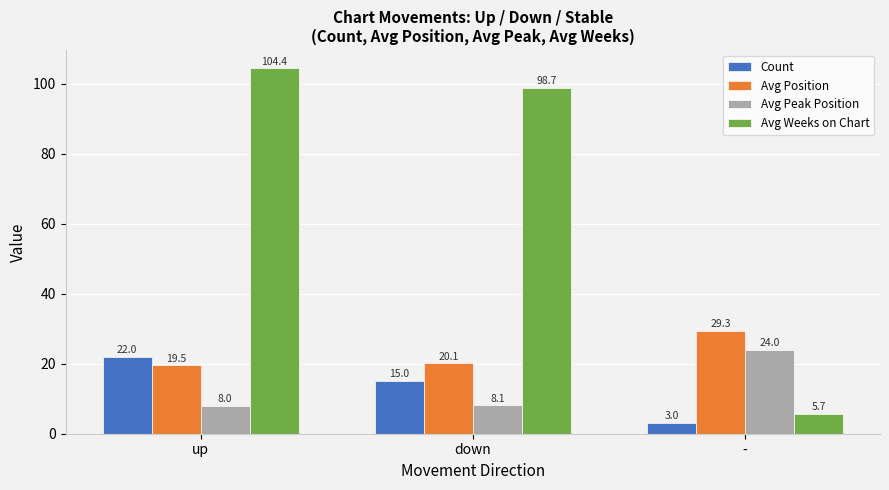

List the labels in order of Avg Position value, smallest first.

up, down, -